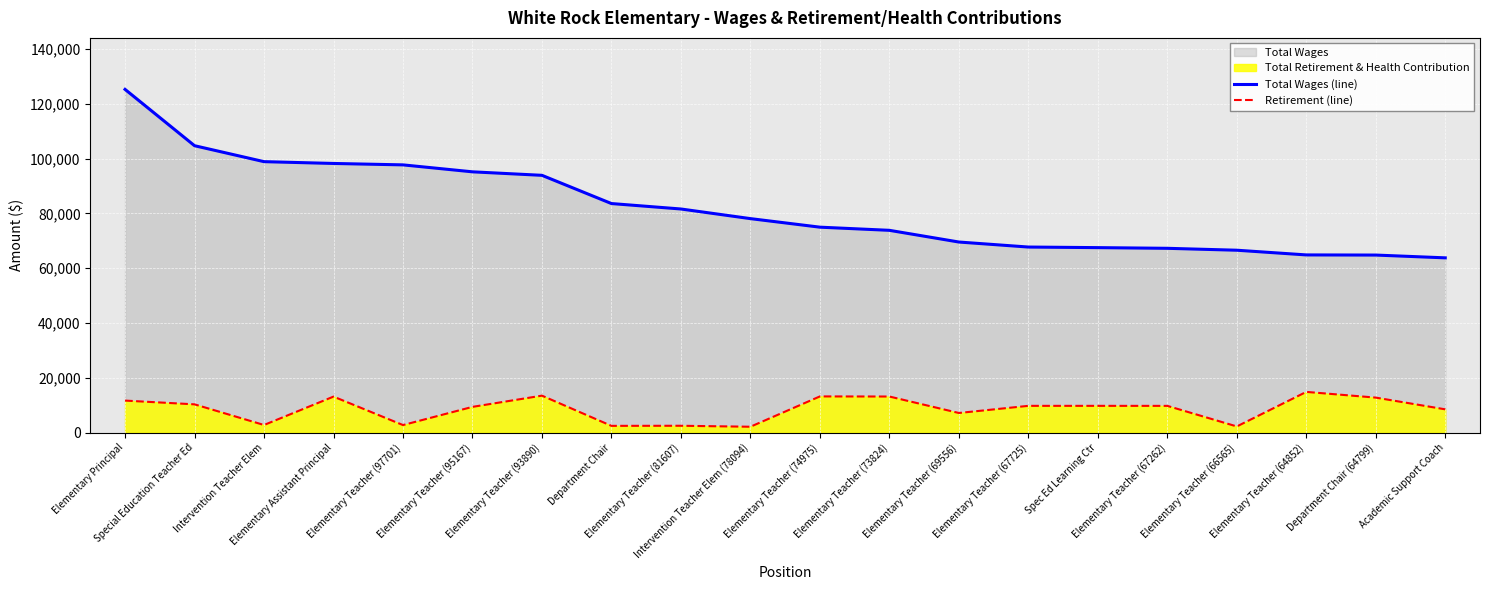

What is the label of the 19th point from the right?

Special Education Teacher Ed